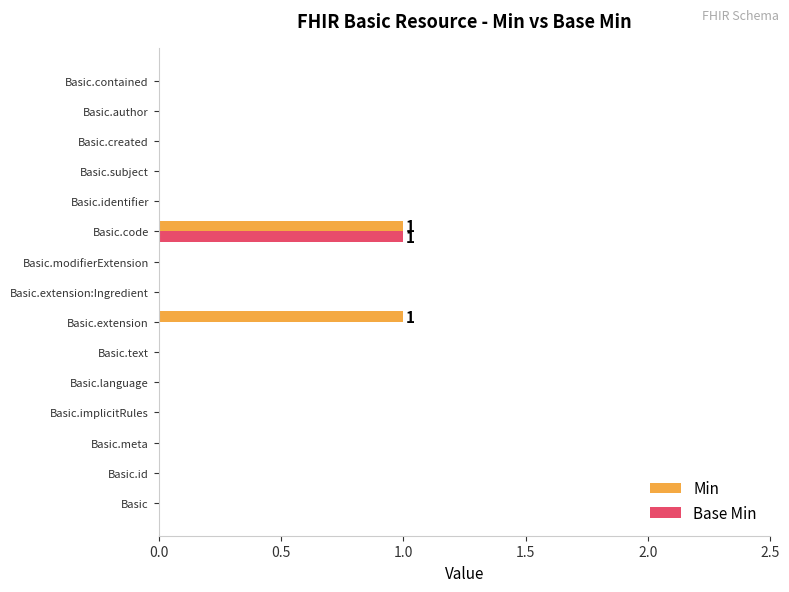

True or false: Base Min has a value of 0 at Basic.subject.

True